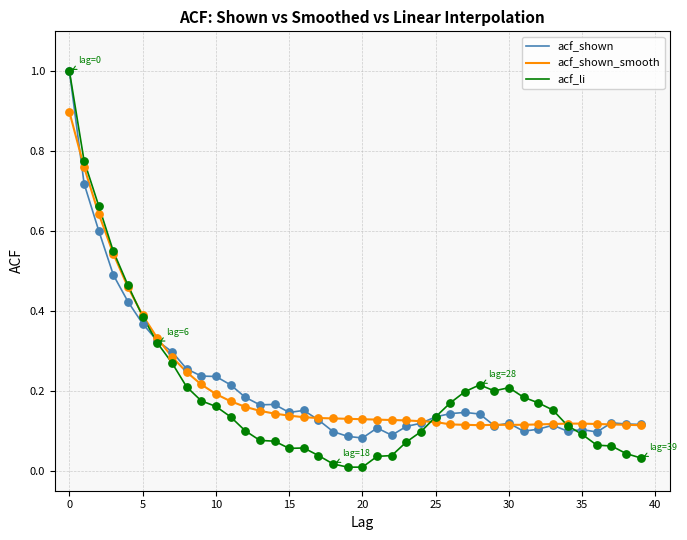

What are all the series names shown in the legend?

acf_shown, acf_shown_smooth, acf_li